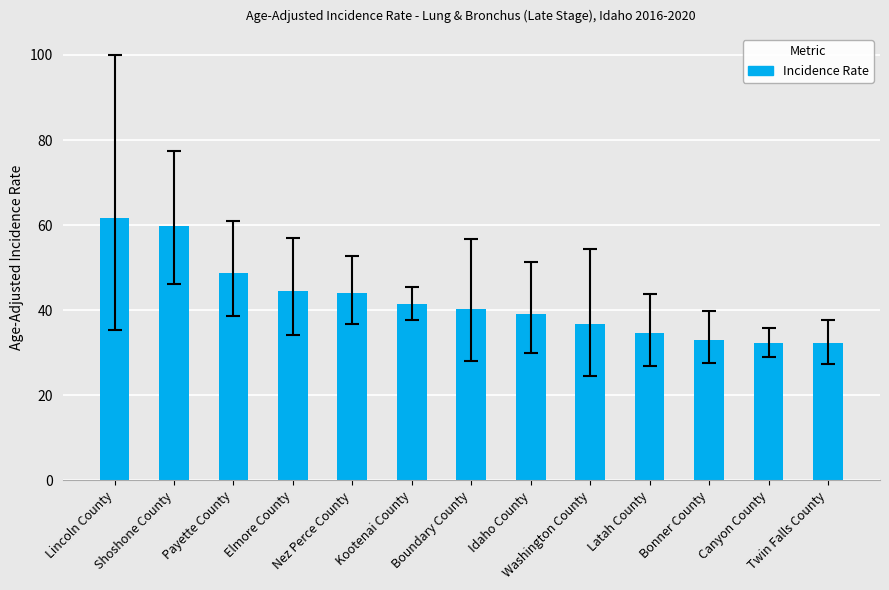

What is the difference between the values at Payette County and Latah County?

14.1